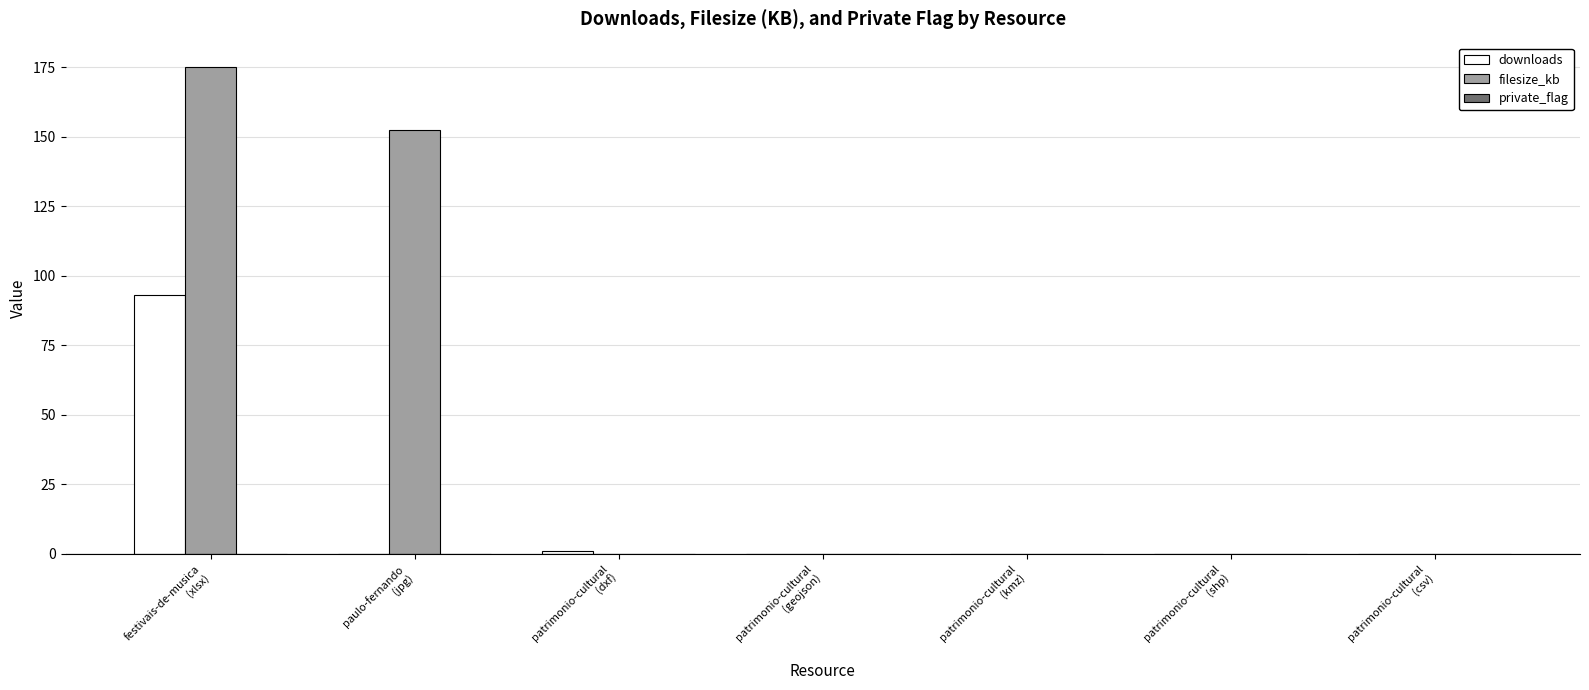

What is the sum of the downloads values at patrimonio-cultural
(geojson) and patrimonio-cultural
(dxf)?

1.0